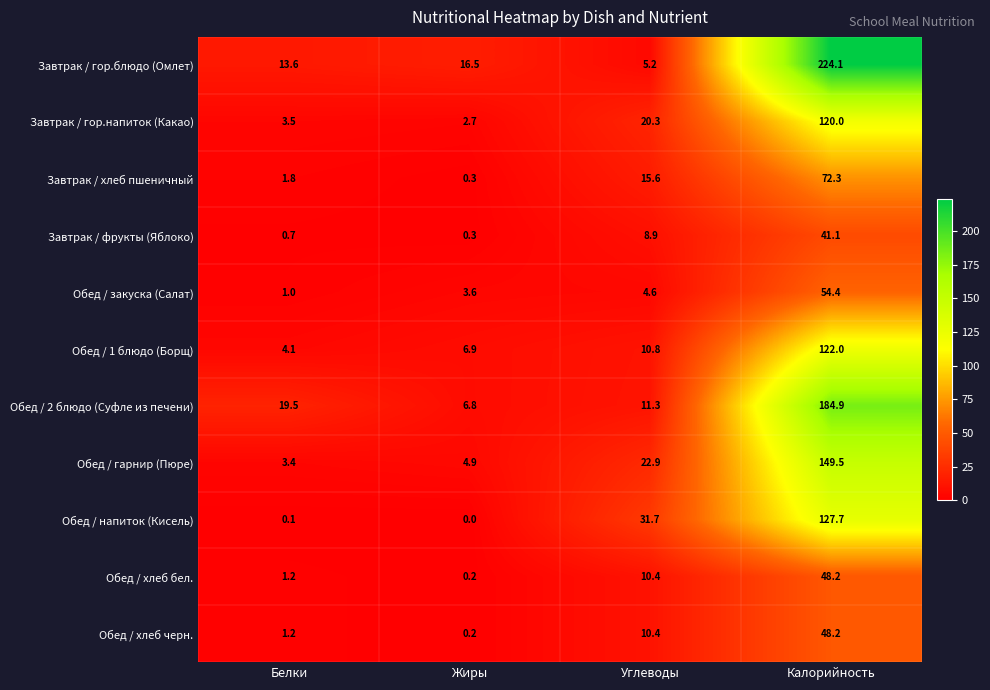

The value of Обед / хлеб бел. at Белки is 2.1. True or false?

False